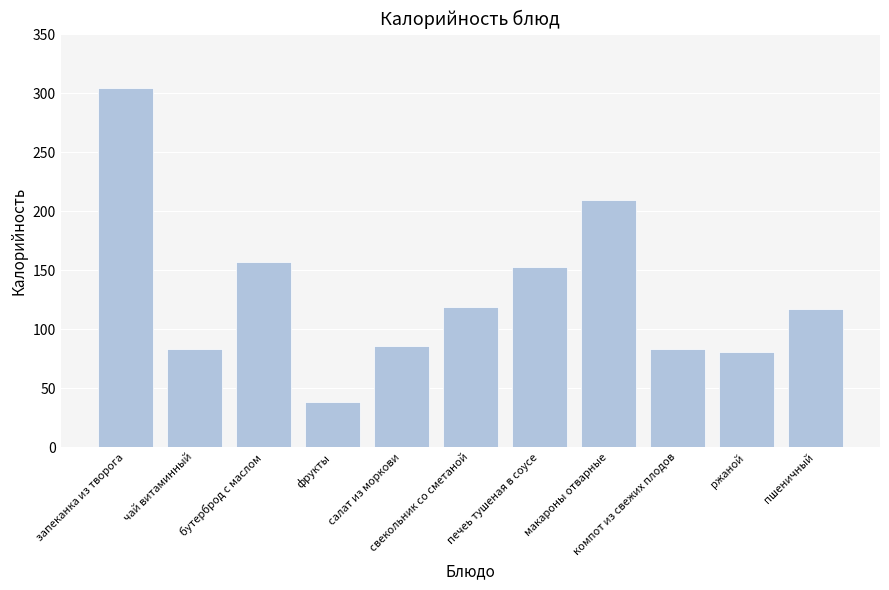

How many bars are there in total?

11